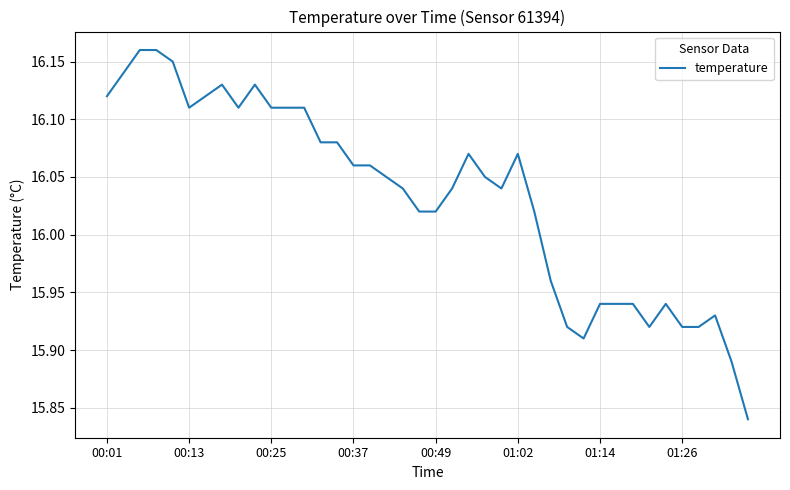

What is the difference between the maximum and minimum values?

0.3